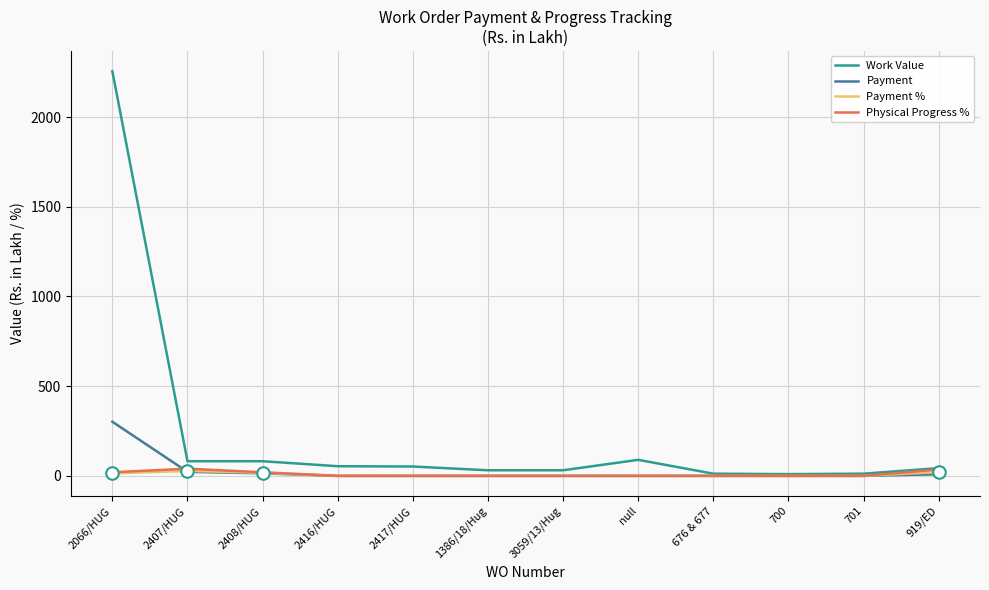

How many distinct data groups are displayed?

4